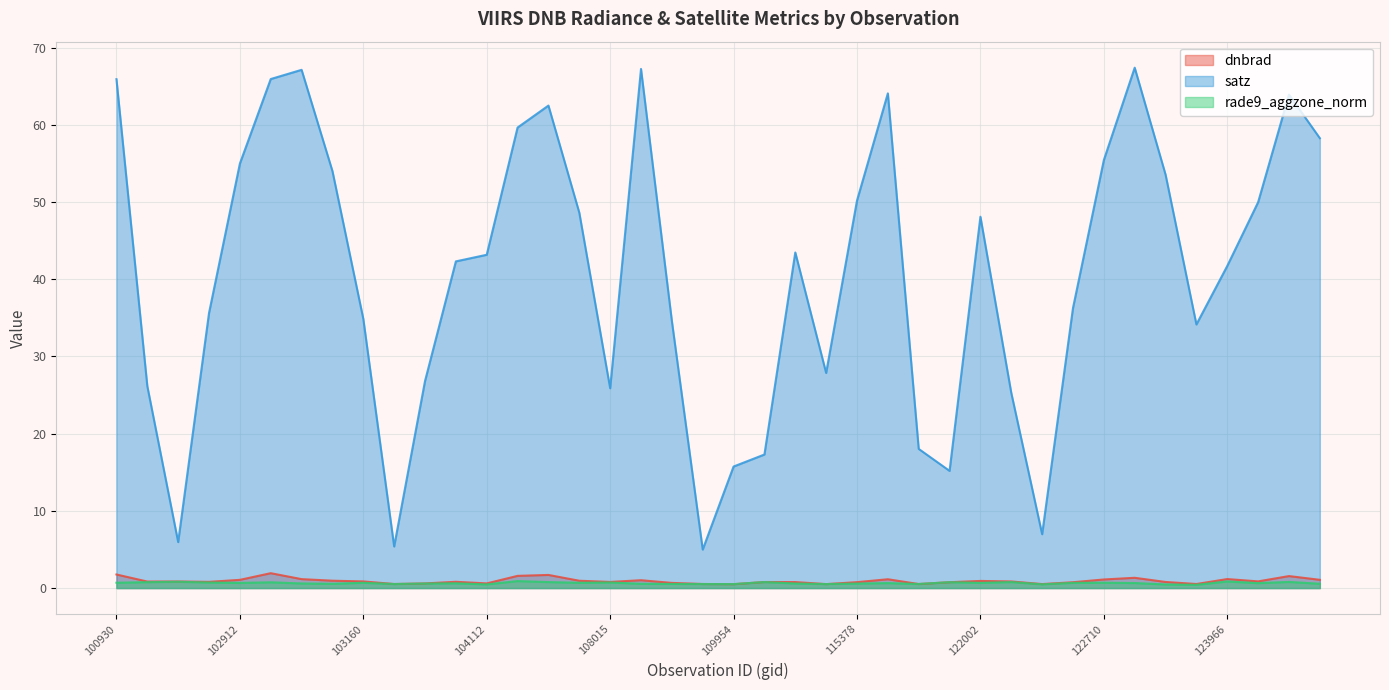

How many lines are shown in the chart?

3